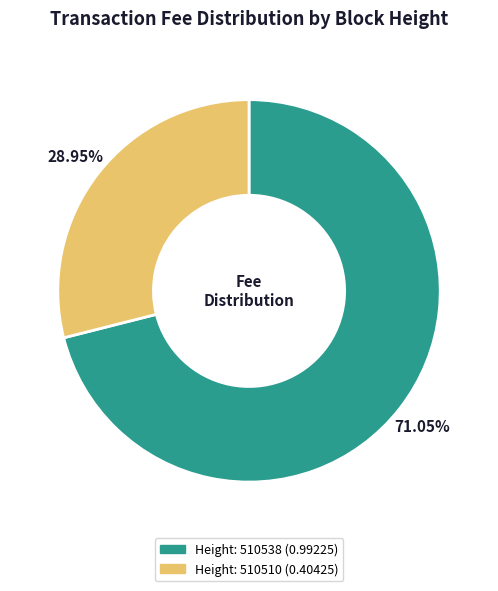

Is there a majority slice in this chart?

Yes